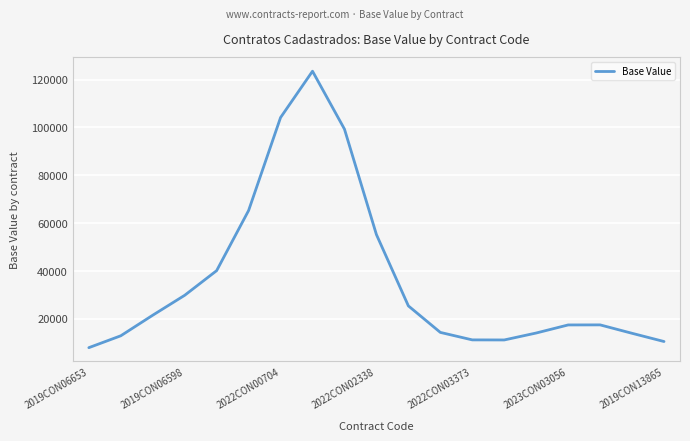

What is the greatest value displayed?

123484